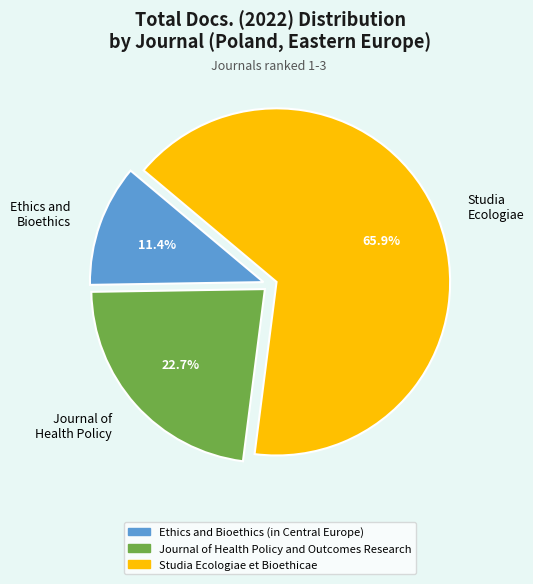

How many slices are in this pie chart?

3